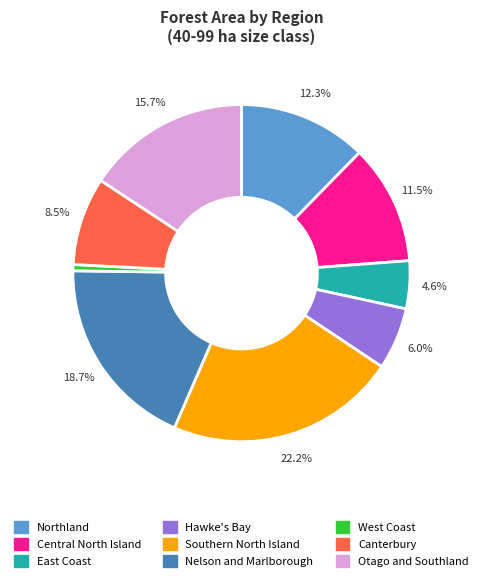

Count the number of slices in the pie.

9